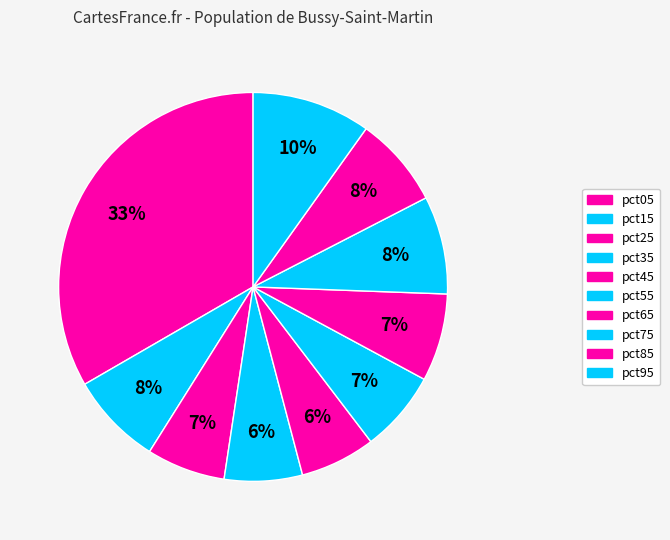

How many segments does this pie chart have?

10